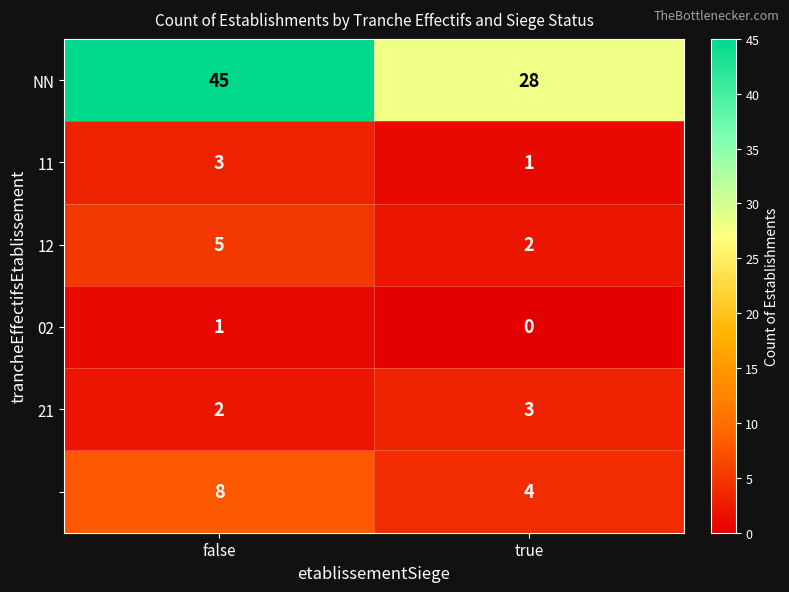

At which category is the sum across all series the highest?

false